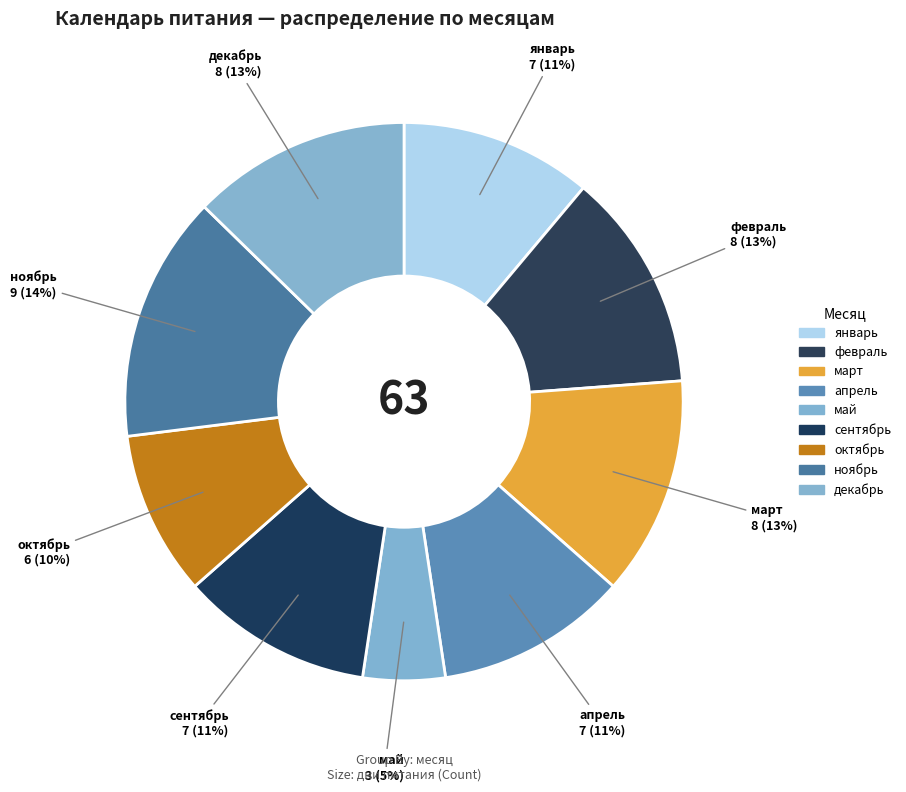

Count the number of slices in the pie.

9